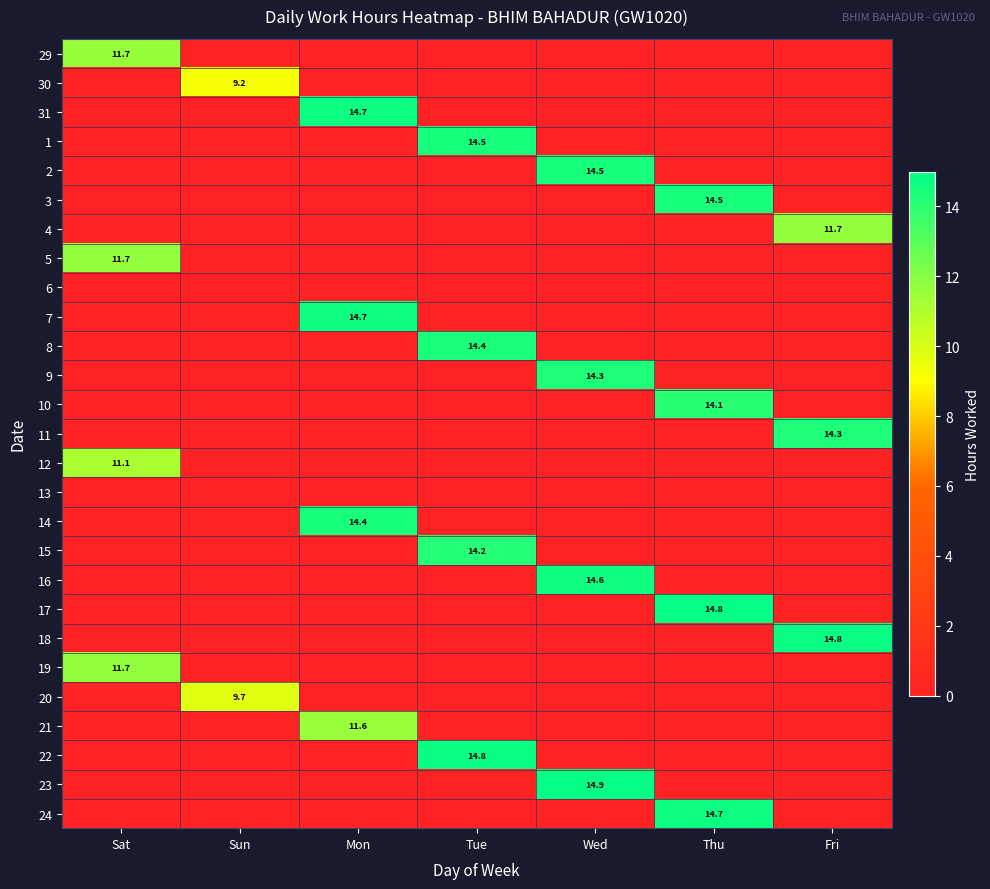

The 11 series shows 22.3 at Fri. True or false?

False